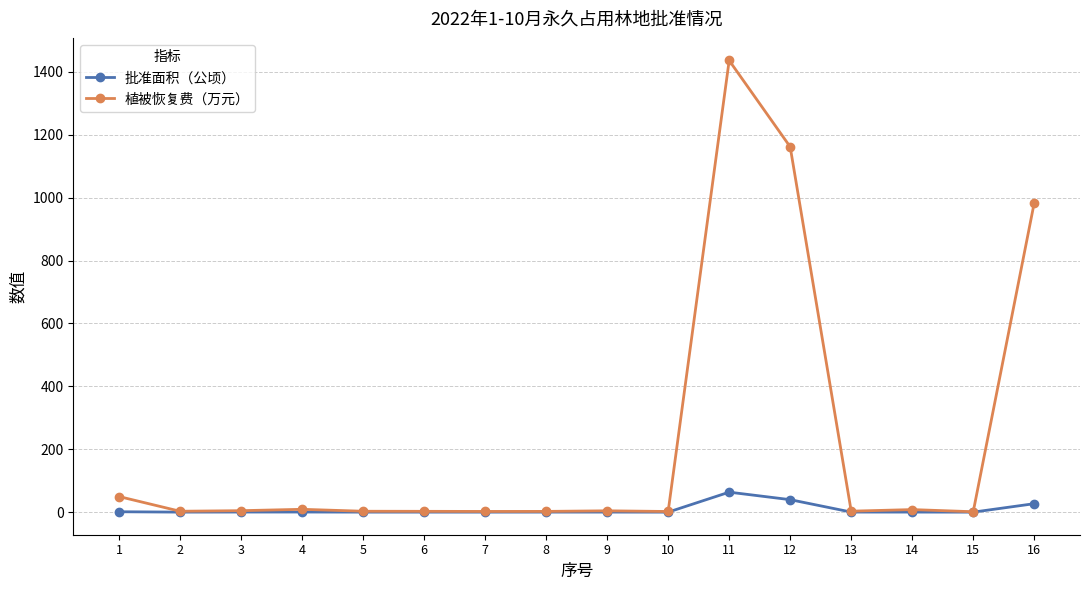

Count the number of data series in this chart.

2